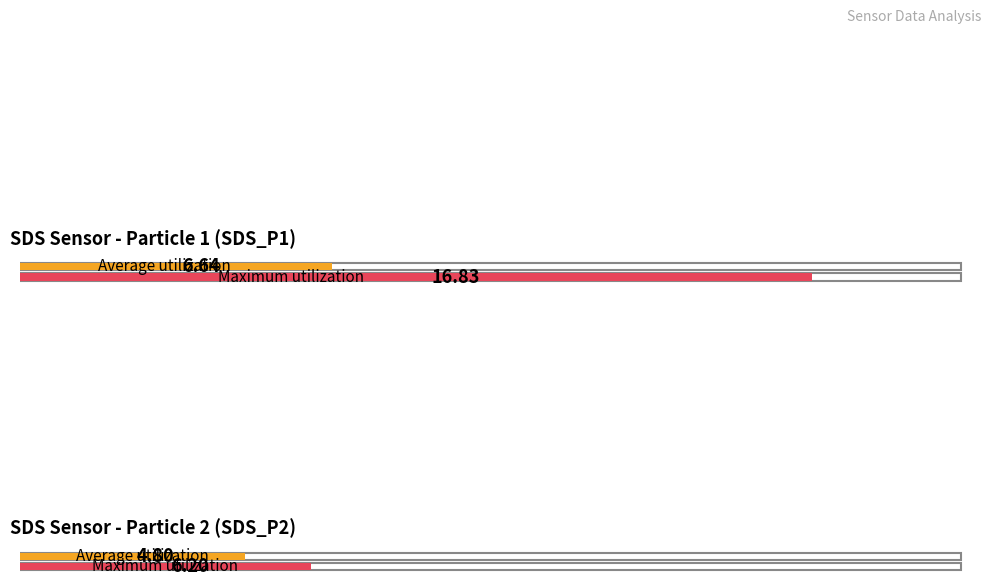

What is the highest value of the SDS_P2 series?

6.2